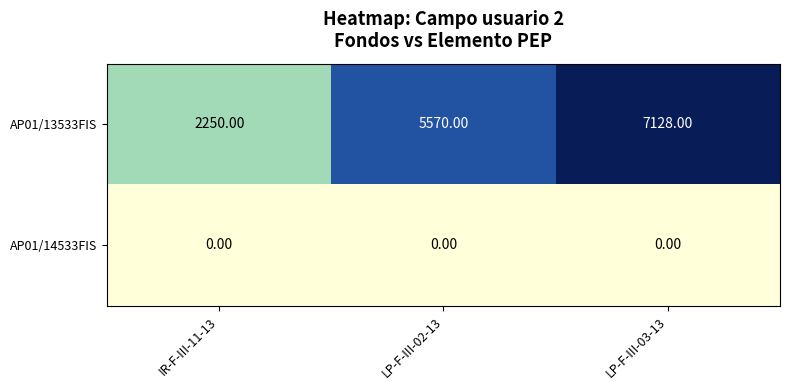

At which category is the sum across all series the highest?

LP-F-III-03-13